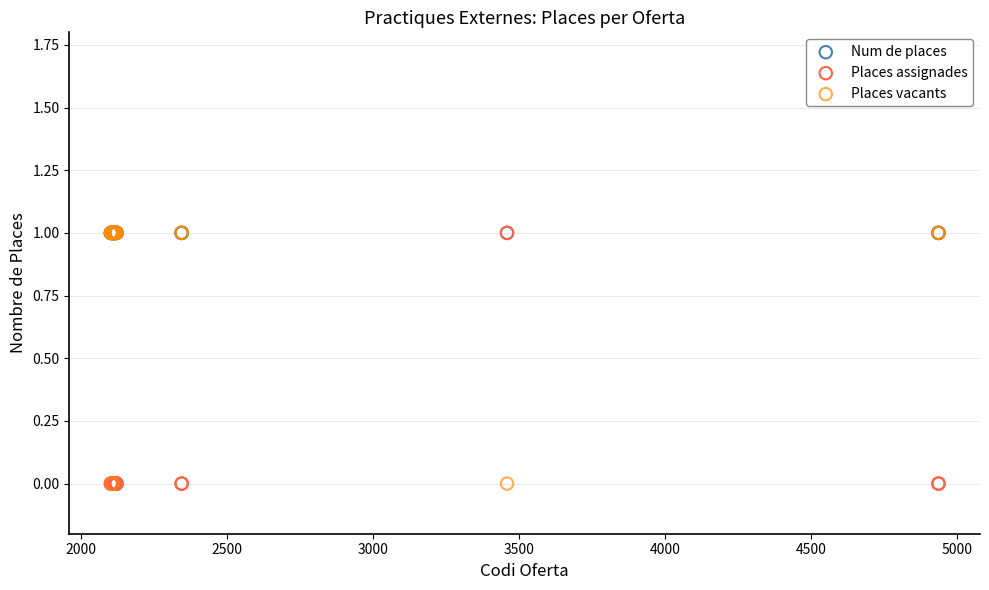

What are all the series names shown in the legend?

Num de places, Places assignades, Places vacants